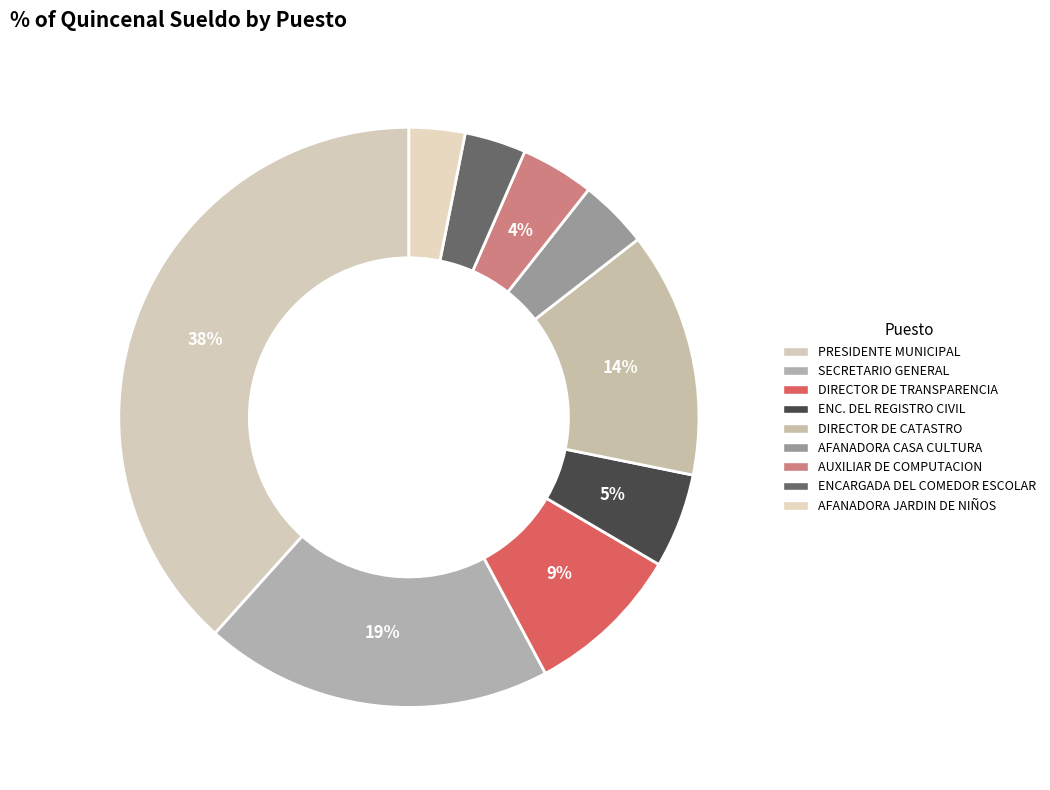

How many slices are in this pie chart?

9